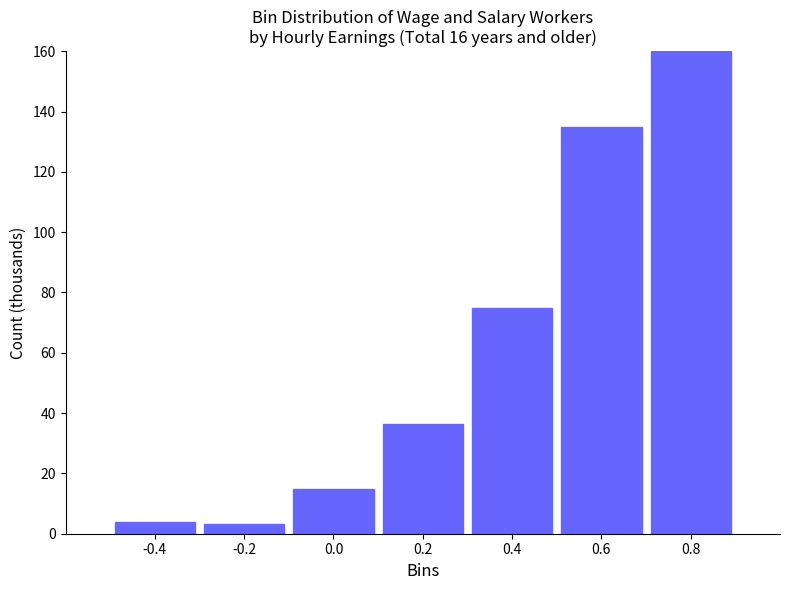

Reading left to right, list all the values displayed in this chart.

-0.4=4.0	-0.2=3.4	0.0=14.8	0.2=36.4	0.4=74.9	0.6=134.7	0.8=160.0